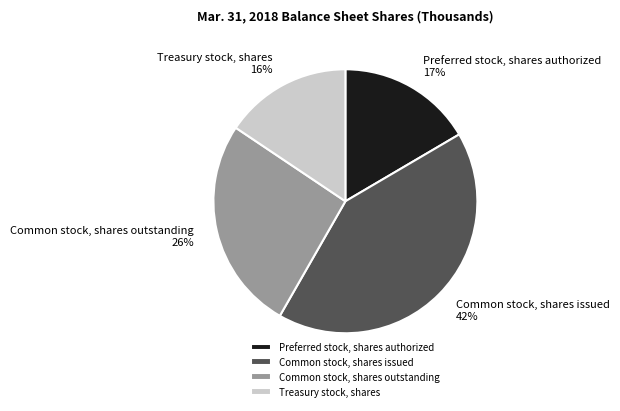

Between Common stock, shares outstanding and Preferred stock, shares authorized, which is larger?

Common stock, shares outstanding